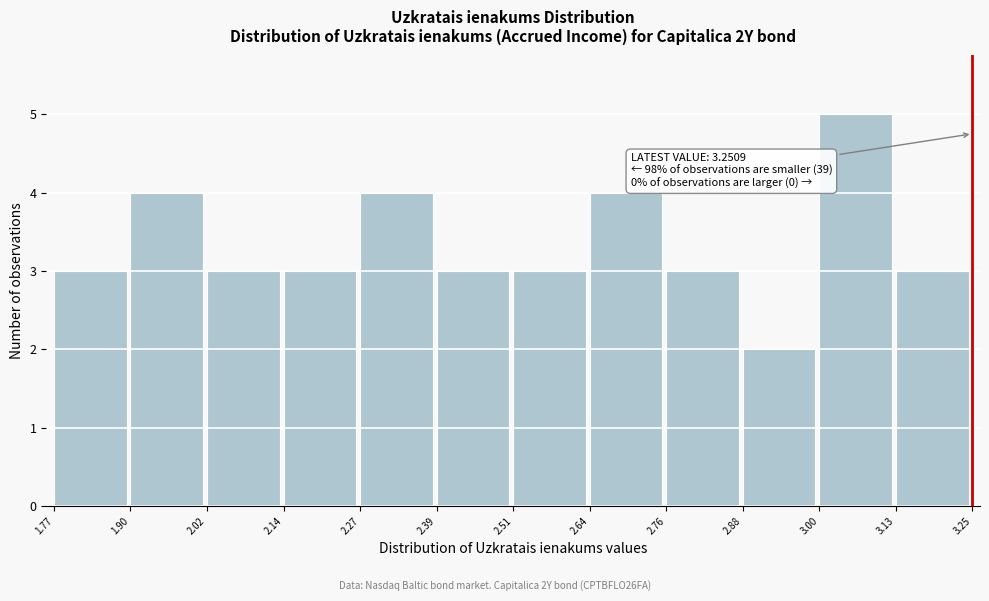

Which range on the x-axis has the tallest bar?

3.00 to 3.13